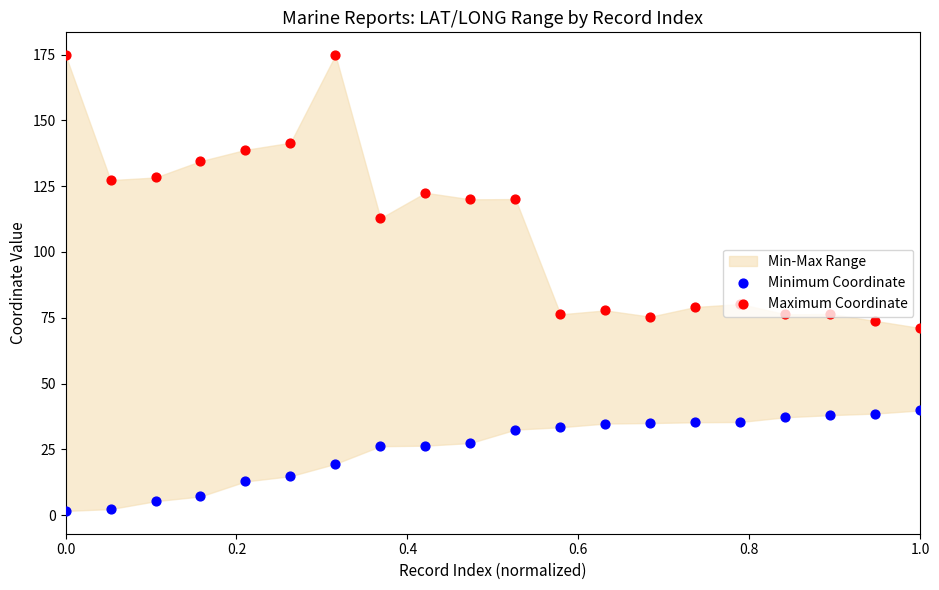

Is the value of Maximum Coordinate at 0.4 greater than the value of Minimum Coordinate at 16?

Yes